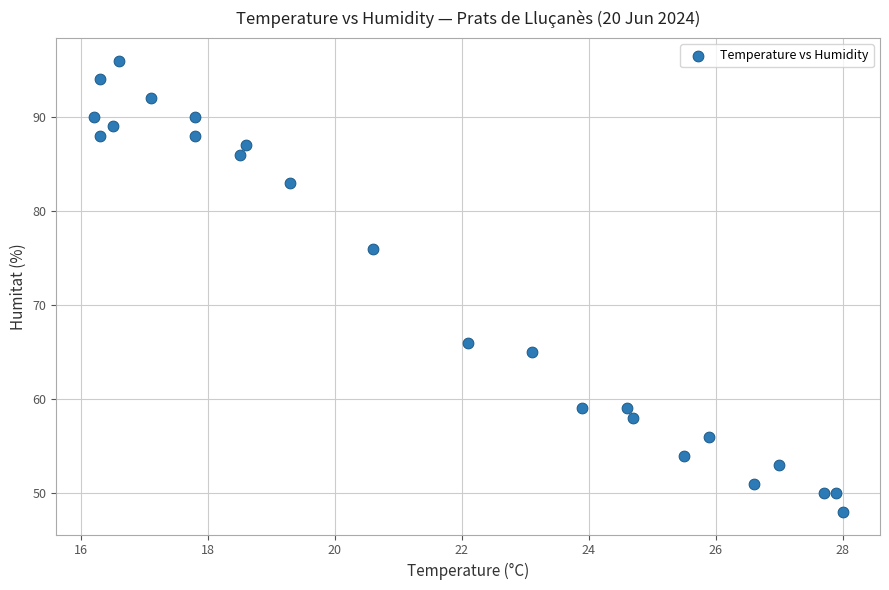

What Y value in the scatter plot is closest to 72?

76